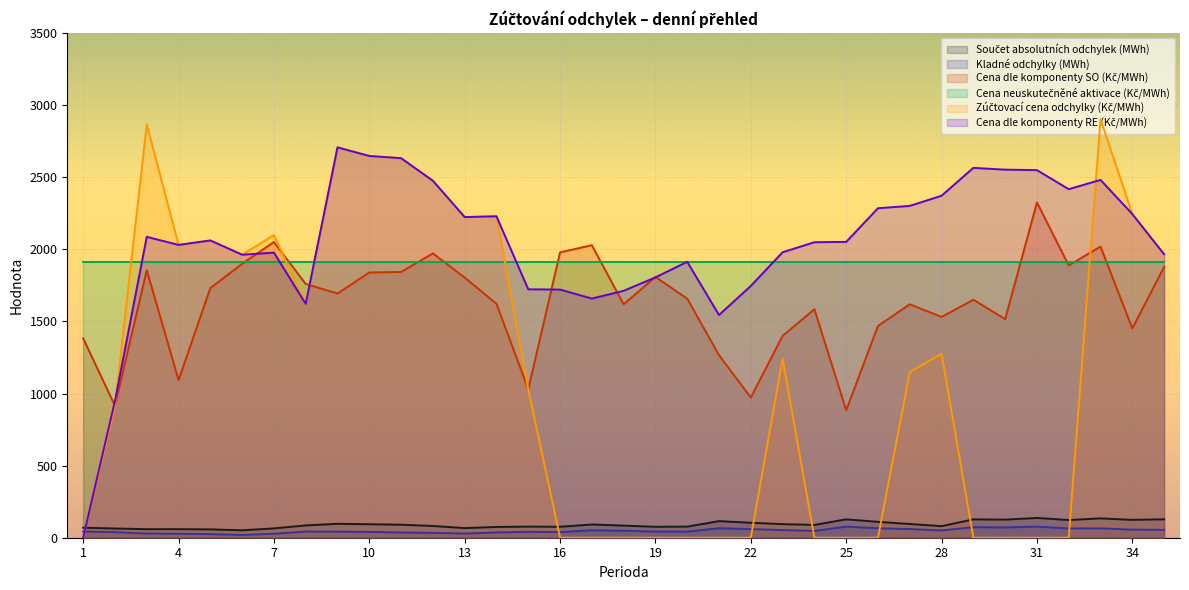

What value does the Cena dle komponenty RE (Kč/MWh) series have at 20?

1913.5